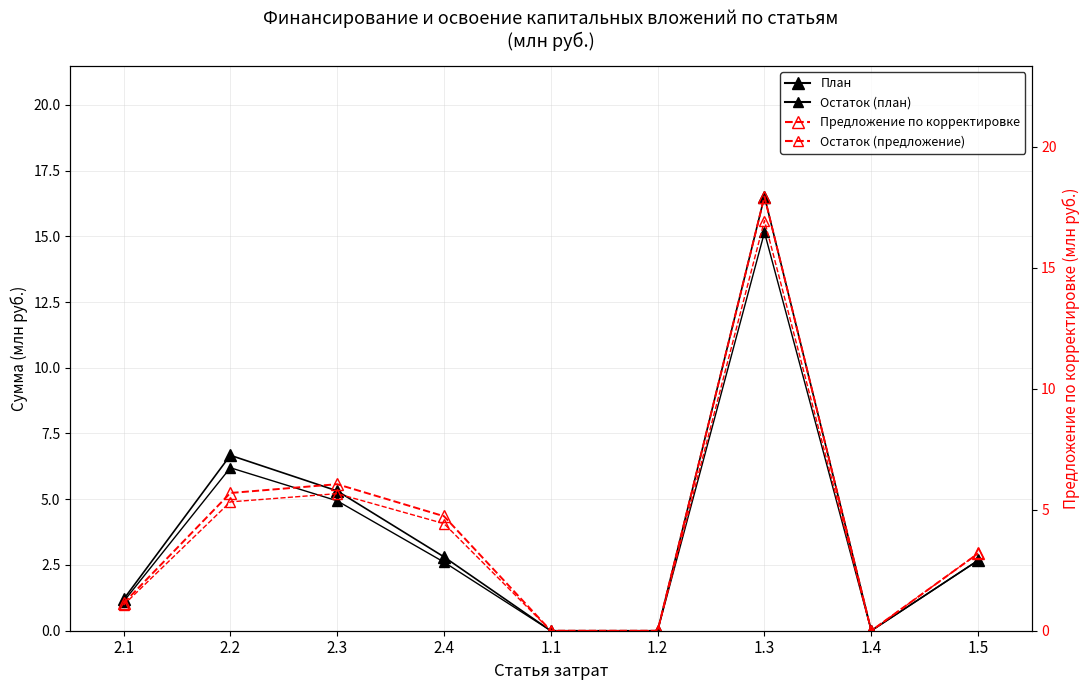

Which series has the widest spread of values?

Предложение по корректировке